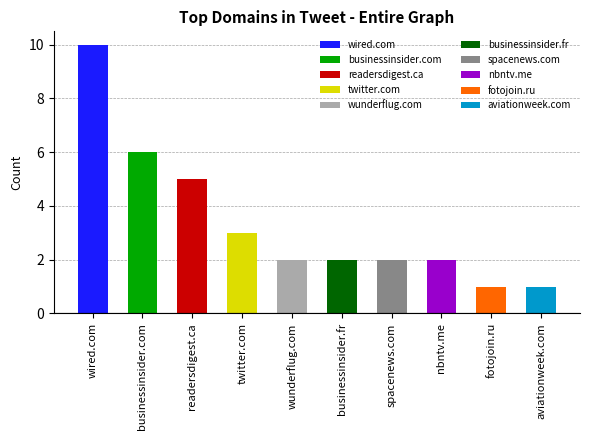

What is the greatest value displayed?

10